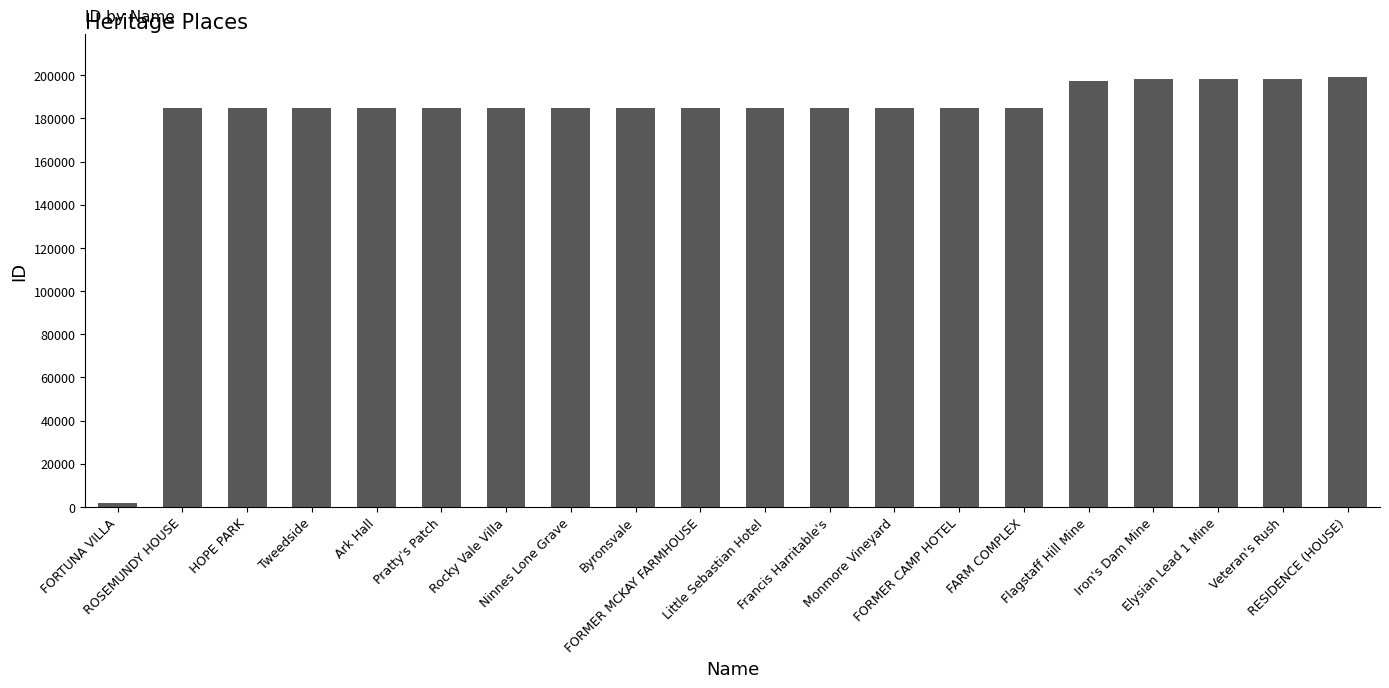

What is the greatest value displayed?

199295